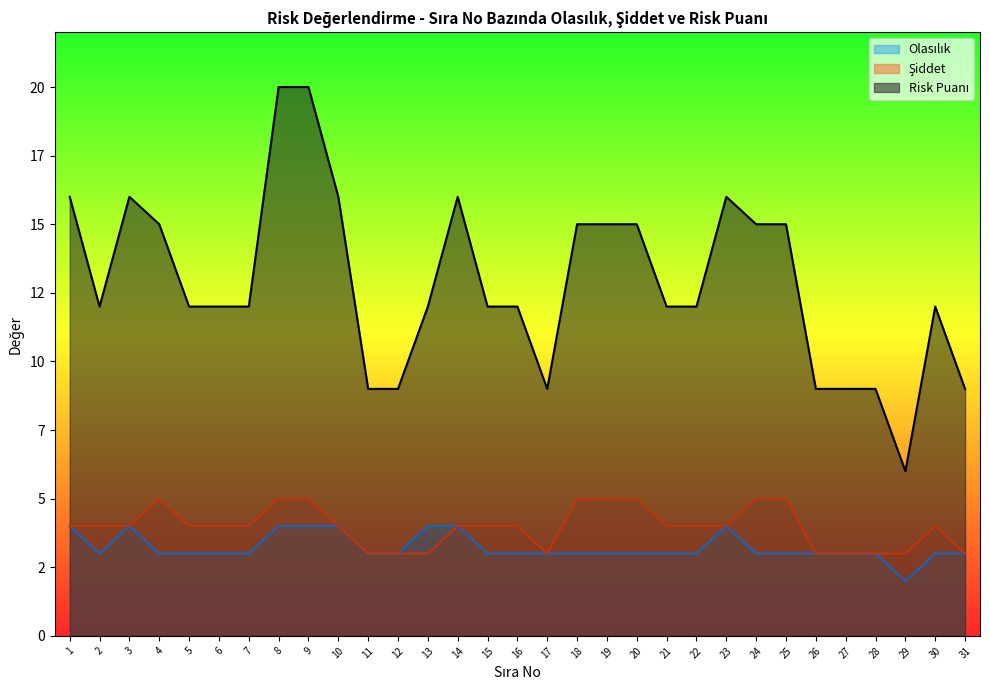

What are all the series names shown in the legend?

Olasılık, Şiddet, Risk Puanı